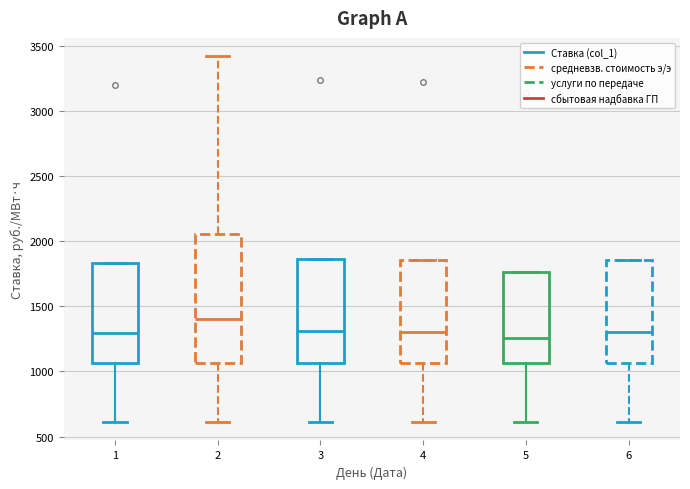

Which box has the highest median line?

2